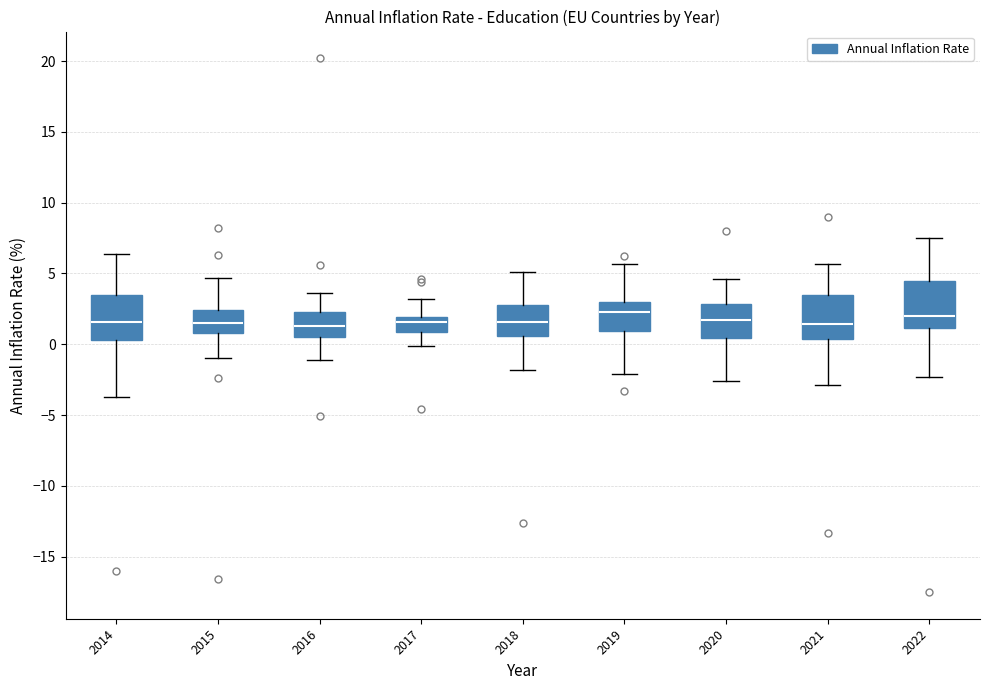

Reading left to right, read every box against the y-axis: the position of its median line, the range the box covers, and the ends of its whiskers. The values are not printed on the chart, so give them approximately, as read against the axis.

2014: median 1.5, box 0.5 to 3.5, whiskers -3.5 to 6.5
2015: median 1.5, box 1.0 to 2.5, whiskers -1.0 to 4.5
2016: median 1.5, box 0.5 to 2.5, whiskers -1.0 to 3.5
2017: median 1.5, box 1.0 to 2.0, whiskers 0.0 to 3.0
2018: median 1.5, box 0.5 to 3.0, whiskers -2.0 to 5.0
2019: median 2.5, box 1.0 to 3.0, whiskers -2.0 to 5.5
2020: median 1.5, box 0.5 to 3.0, whiskers -2.5 to 4.5
2021: median 1.5, box 0.5 to 3.5, whiskers -3.0 to 5.5
2022: median 2.0, box 1.0 to 4.5, whiskers -2.5 to 7.5